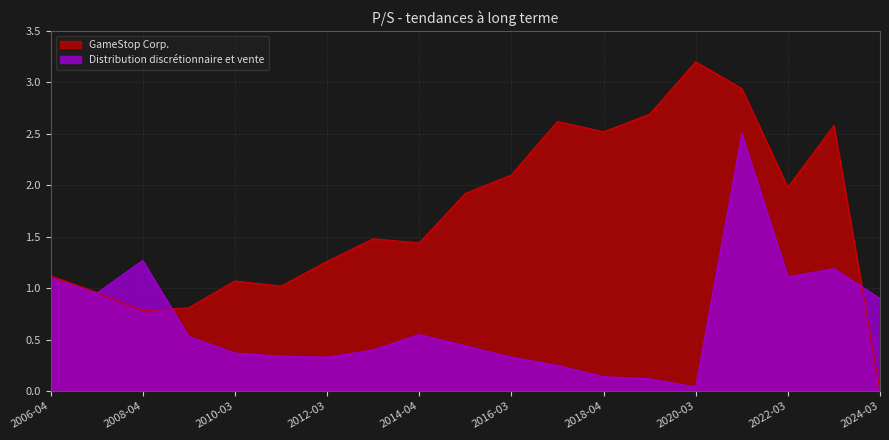

Is the value of GameStop Corp. at 2012-03 greater than the value of Distribution discrétionnaire et vente at 2012-03?

Yes